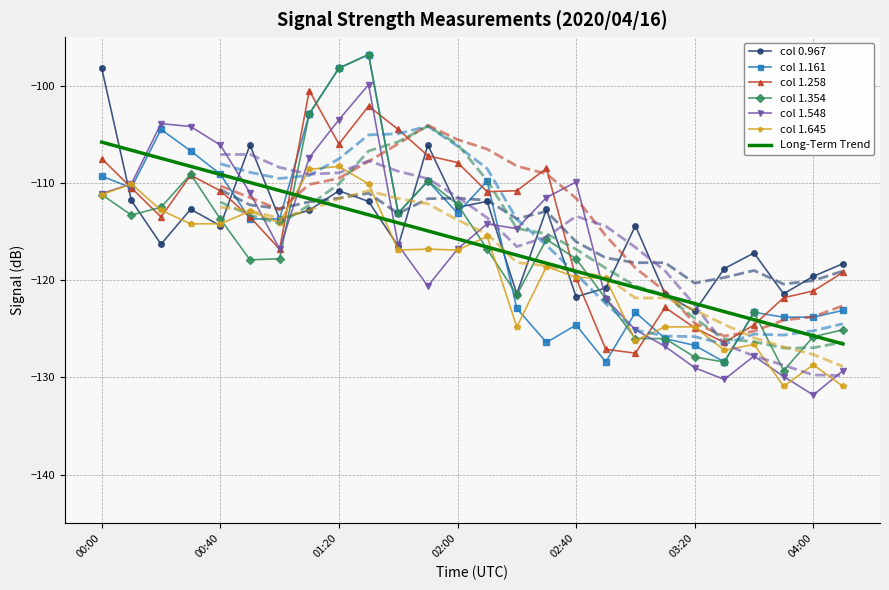

Reading left to right, transcribe all the data shown in this chart.

0.967: -98.2	-111.8	-116.3	-112.7	-114.4	-106.1	-113.7	-112.8	-110.8	-111.9	-116.5	-106.1	-112.5	-111.9	-121.4	-112.7	-121.7	-120.8	-114.4	-121.4	-123.2	-118.8	-117.2	-121.4	-119.6	-118.3
1.161: -109.3	-110.5	-104.5	-106.7	-109.1	-113.7	-113.7	-102.9	-98.2	-96.8	-113.1	-109.8	-113.1	-109.8	-122.9	-126.4	-124.6	-128.4	-123.3	-126.0	-126.7	-128.4	-123.3	-123.8	-123.8	-123.1
1.258: -107.5	-110.5	-113.5	-109.2	-110.8	-113.5	-116.8	-100.5	-106.0	-102.1	-104.5	-107.2	-107.9	-110.9	-110.8	-108.5	-119.8	-127.1	-127.5	-122.8	-124.9	-126.4	-124.6	-121.8	-121.1	-119.2
1.354: -111.2	-113.3	-112.5	-109.1	-113.7	-117.9	-117.8	-102.9	-98.2	-96.8	-113.1	-109.8	-112.2	-116.8	-121.5	-115.8	-117.8	-121.9	-126.0	-126.0	-127.9	-128.4	-123.3	-129.3	-125.8	-125.1
1.548: -111.1	-110.1	-103.9	-104.2	-106.1	-111.0	-116.8	-107.4	-103.5	-99.9	-116.4	-120.6	-116.8	-114.2	-114.7	-111.5	-109.9	-121.9	-125.1	-126.8	-129.0	-130.2	-127.8	-129.9	-131.8	-129.3
1.645: -111.2	-110.1	-112.8	-114.2	-114.2	-112.9	-114.1	-108.6	-108.3	-110.1	-116.9	-116.8	-116.9	-115.5	-124.8	-118.6	-119.7	-119.8	-126.2	-124.8	-124.8	-127.2	-126.6	-130.9	-128.7	-130.9